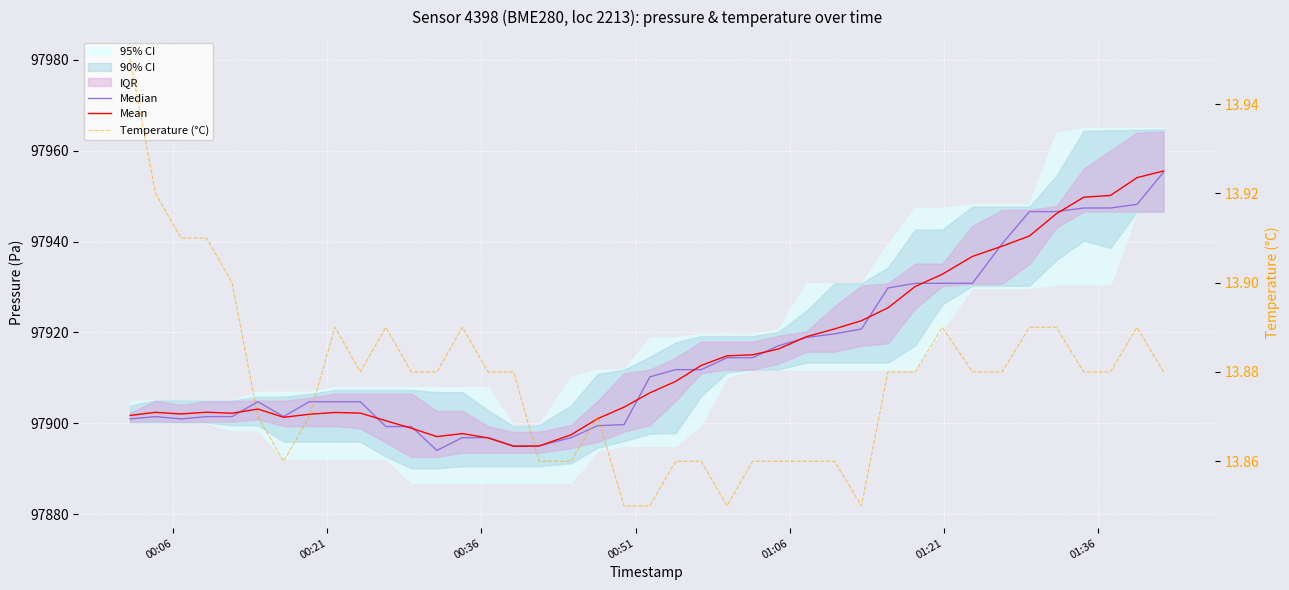

True or false: Median has more than 1 interior local peaks.

True